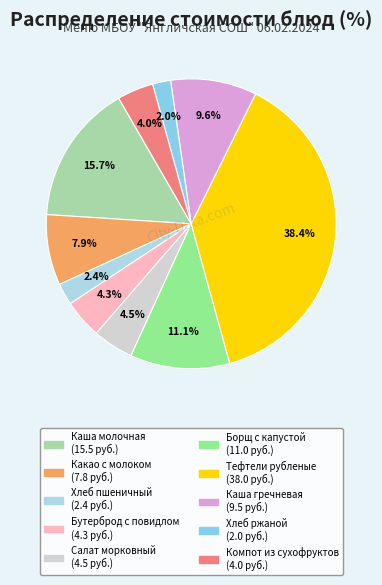

What is the smallest slice in the pie chart?

Хлеб ржаной